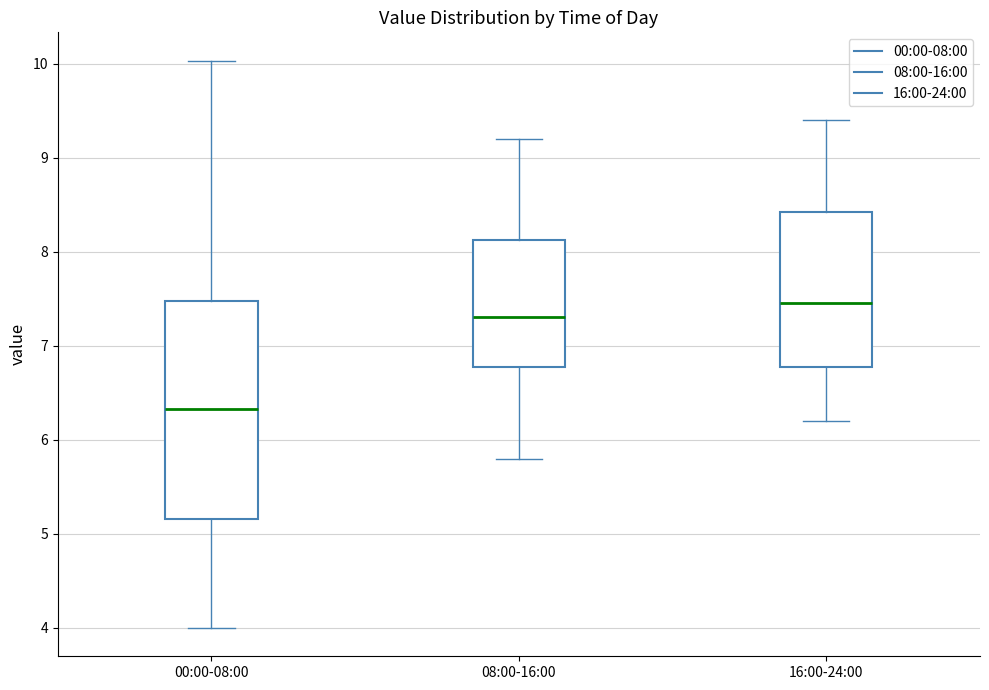

Comparing the boxes themselves (not the whiskers), which one is the tallest?

00:00-08:00